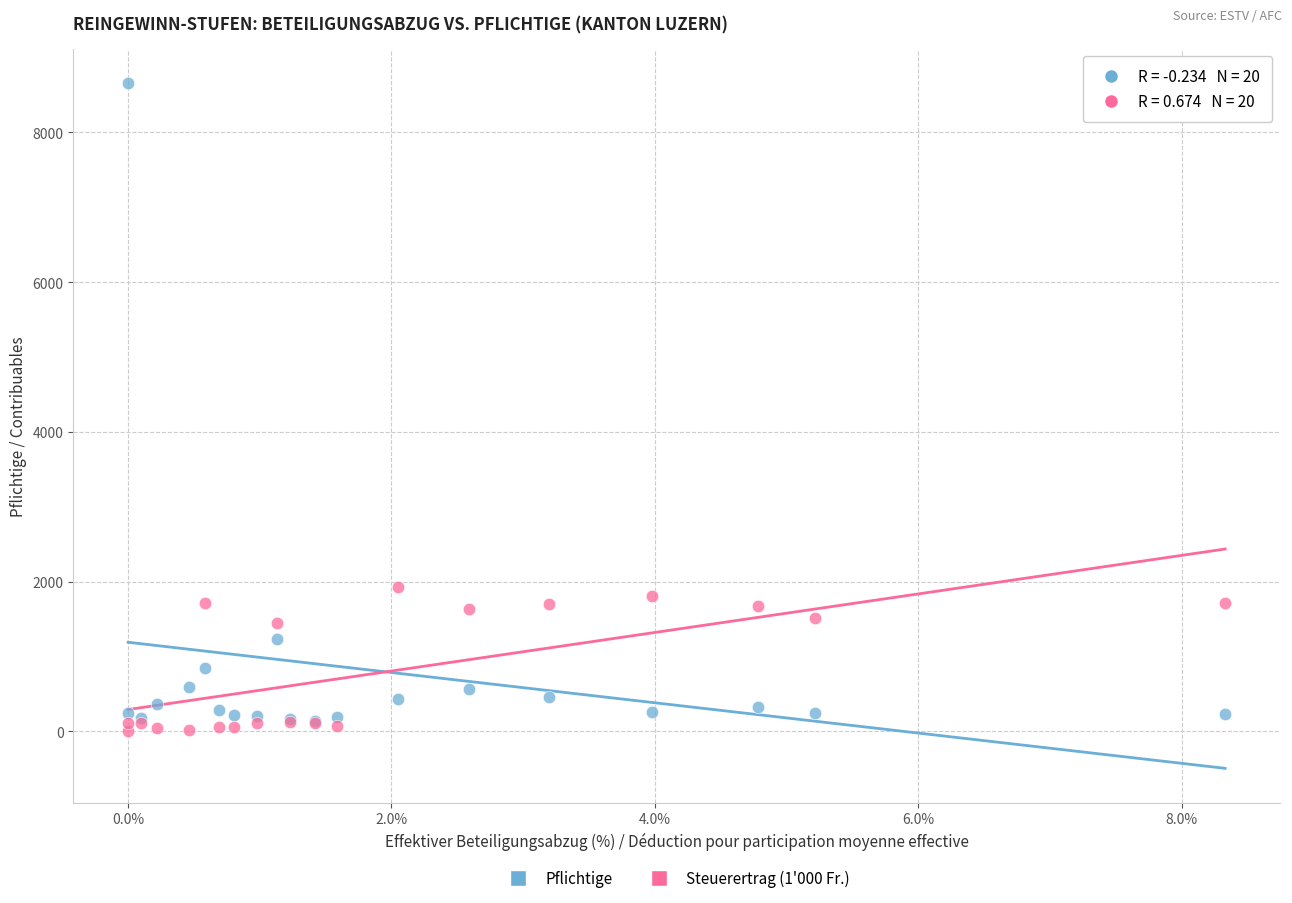

Across all series, what Y value is closest to 4331?

1926.6